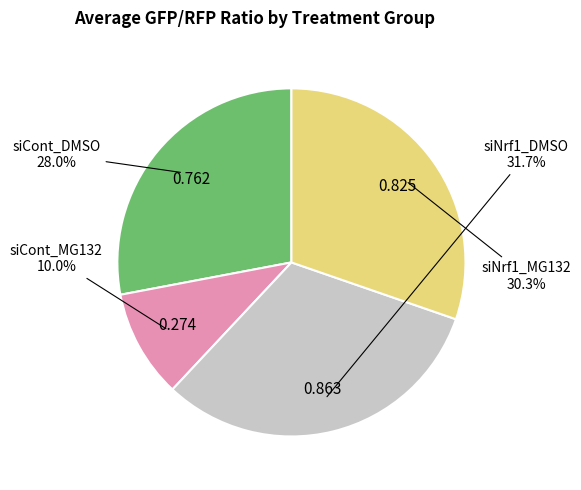

Does siNrf1_MG132 account for over 50% of the chart?

No